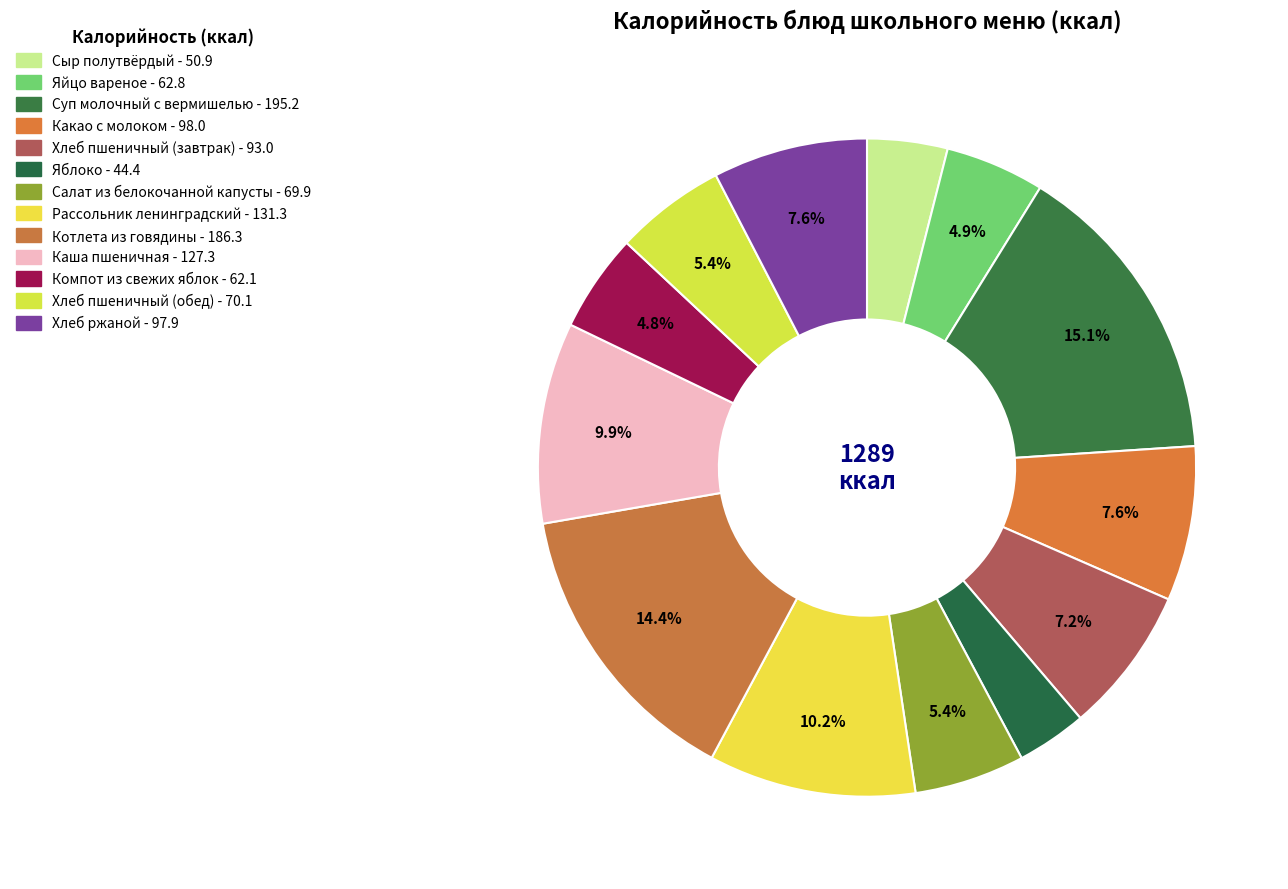

Between Рассольник ленинградский and Яйцо вареное, which is larger?

Рассольник ленинградский